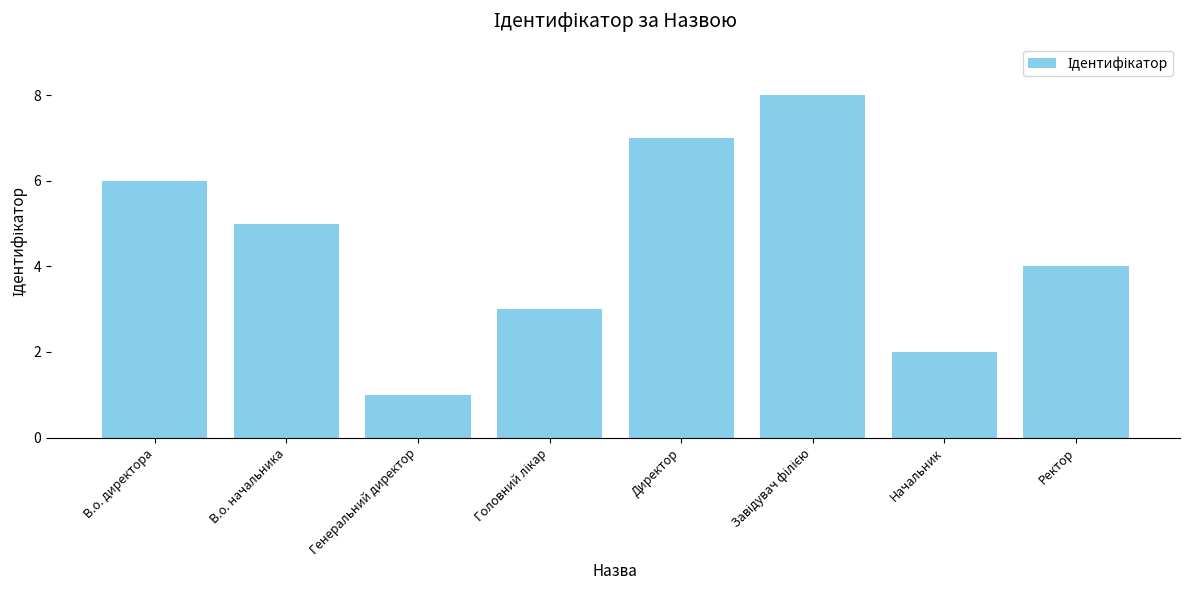

What is the value of the 8th bar from the left?

4